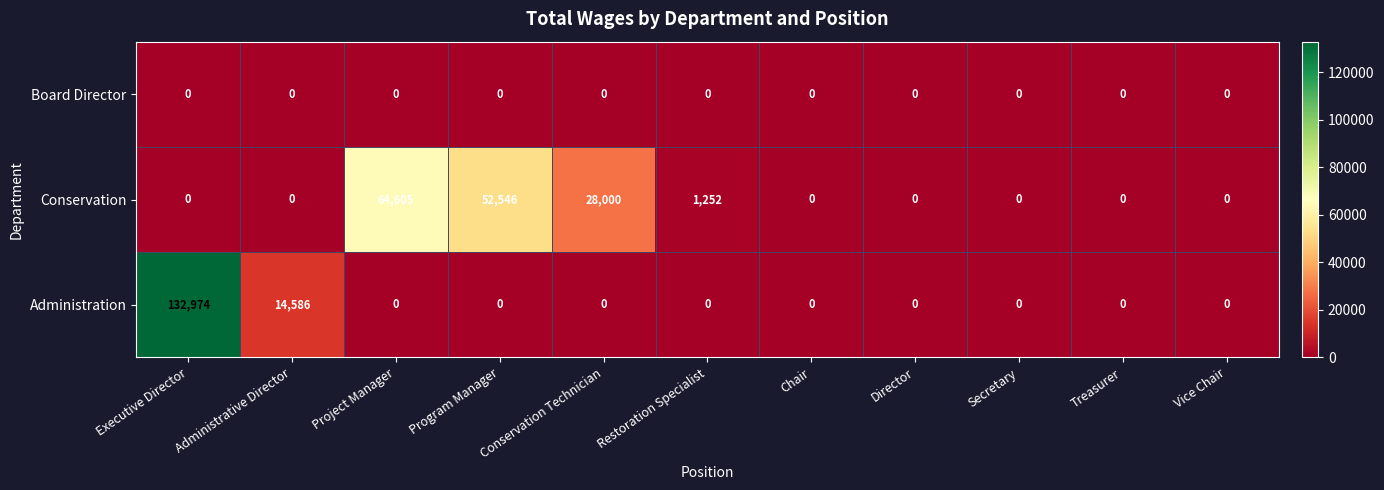

Where is Administration nearest to the value 66487?

Administrative Director